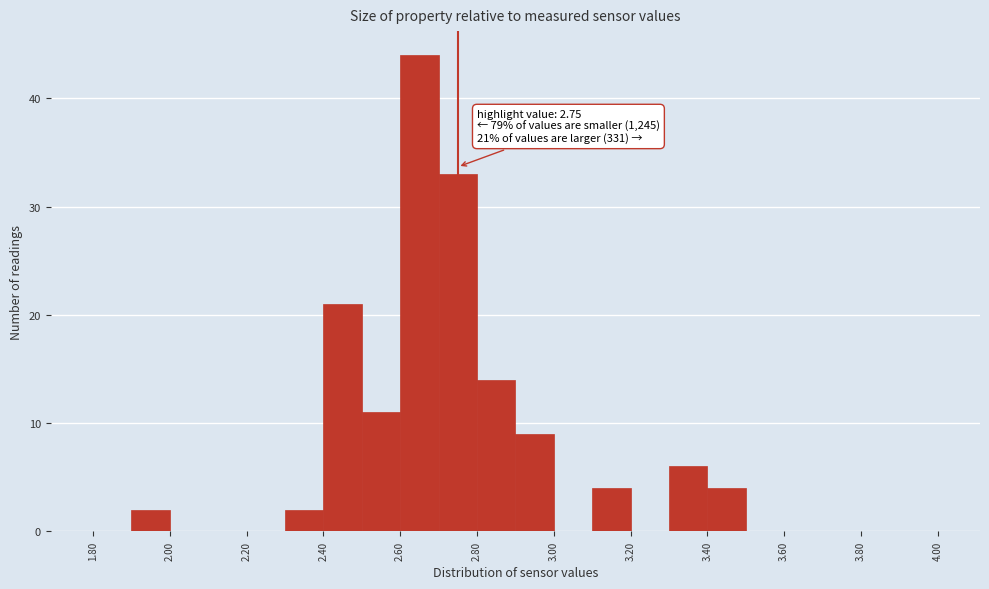

Which range on the x-axis has the tallest bar?

2.6 to 2.7